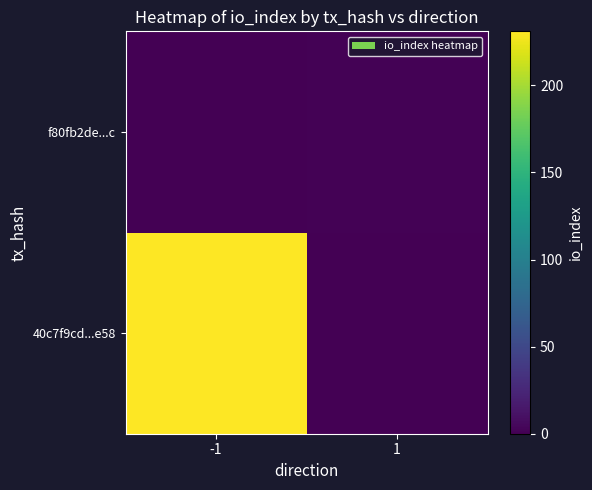

How many distinct data groups are displayed?

2